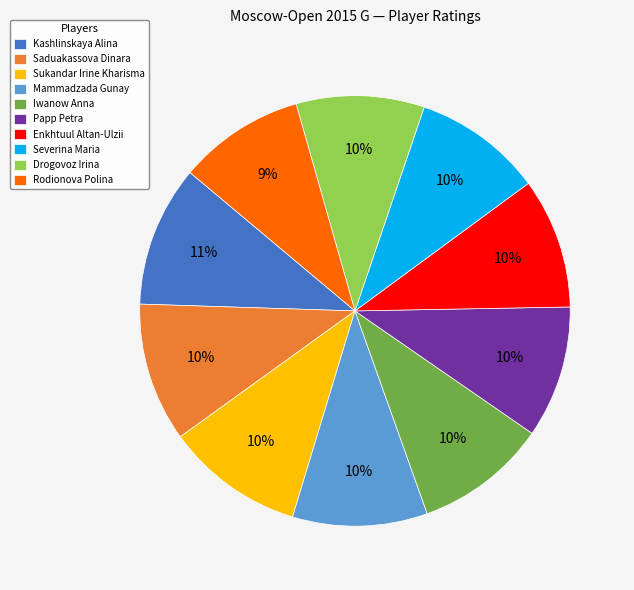

Is there a majority slice in this chart?

No